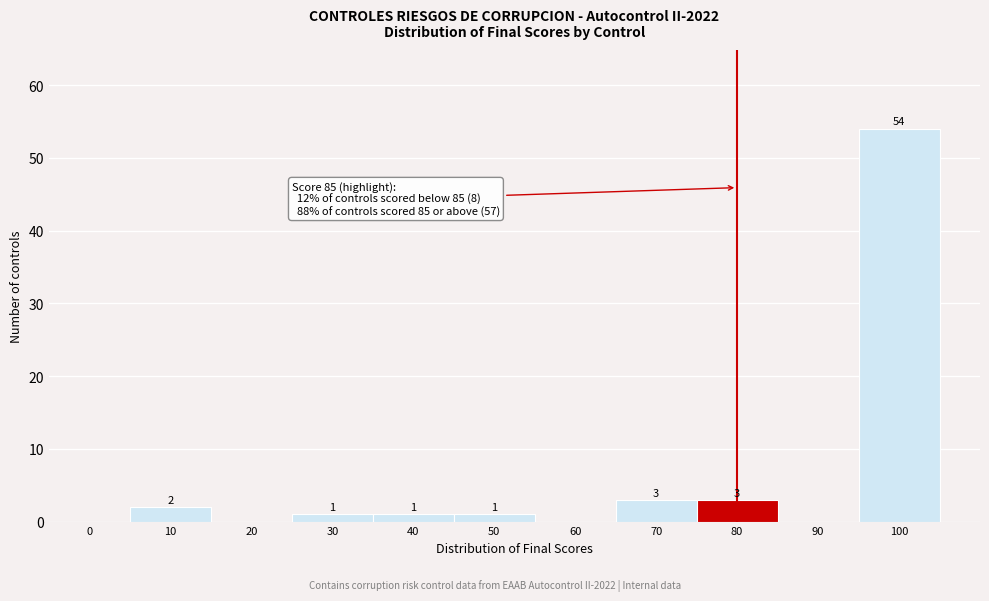

Reading right to left, transcribe all the data shown in this chart.

100=54	90=0	80=3	70=3	60=0	50=1	40=1	30=1	20=0	10=2	0=0